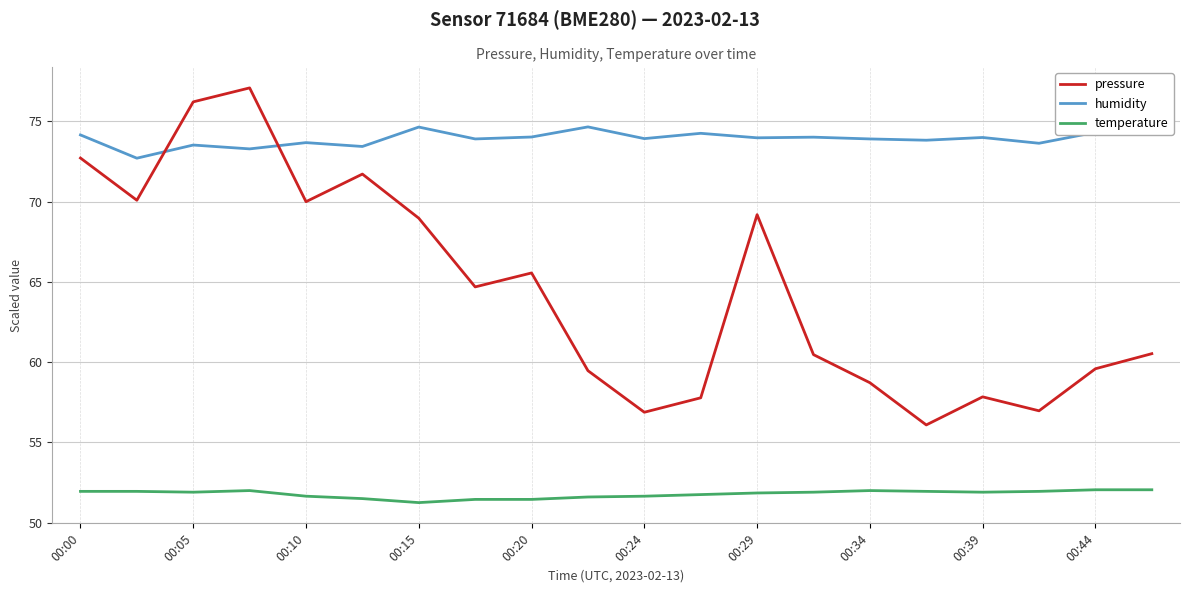

Rank the series by their maximum value, from highest to lowest.

pressure, humidity, temperature